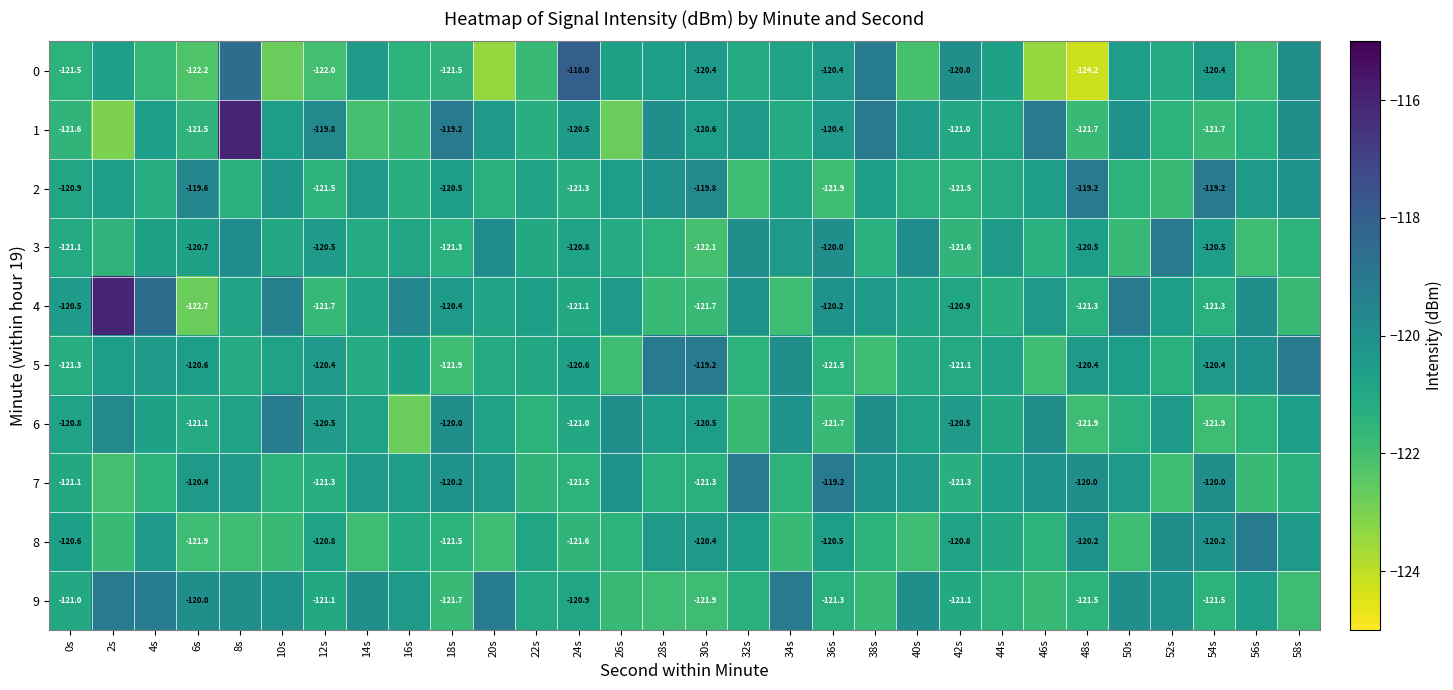

How many values in the 0 series are below -120?

25